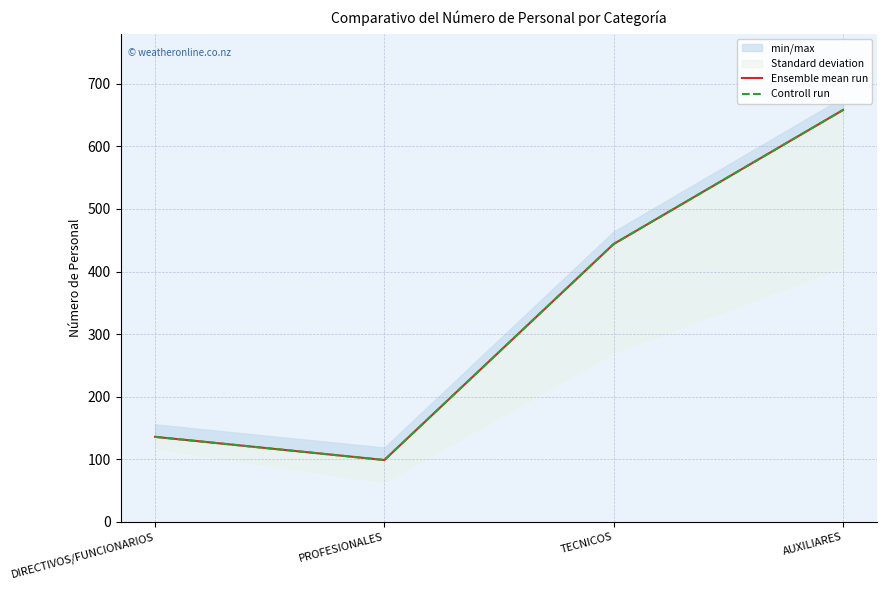

What is the approximate value of Controll run at DIRECTIVOS/FUNCIONARIOS, to the nearest 10?

140